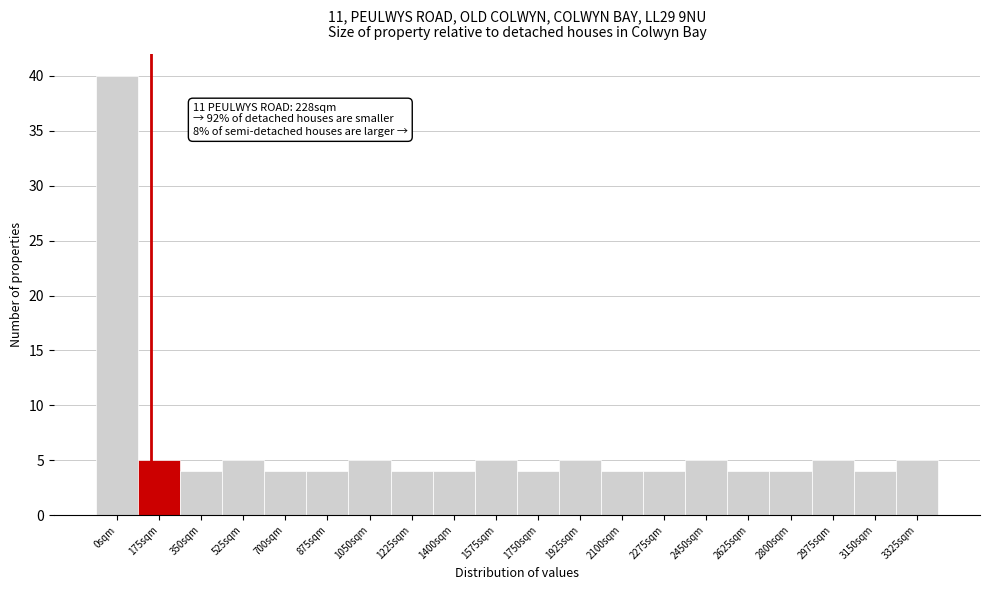

Reading left to right, extract all data points from this chart.

0sqm=40	175sqm=5	350sqm=4	525sqm=5	700sqm=4	875sqm=4	1050sqm=5	1225sqm=4	1400sqm=4	1575sqm=5	1750sqm=4	1925sqm=5	2100sqm=4	2275sqm=4	2450sqm=5	2625sqm=4	2800sqm=4	2975sqm=5	3150sqm=4	3325sqm=5